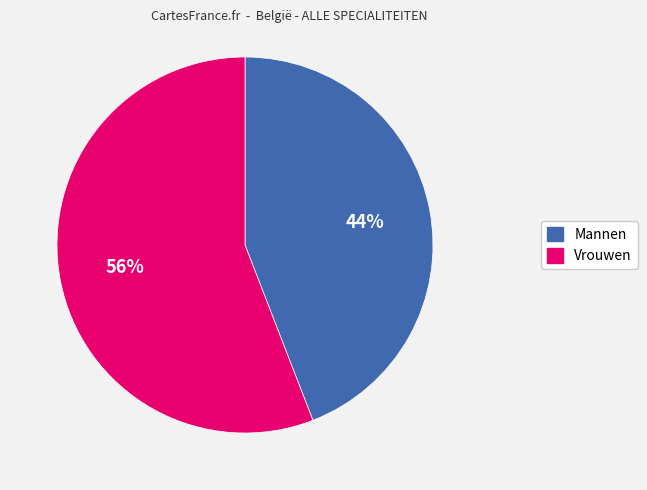

Do Mannen and Vrouwen together represent more than half of the pie?

Yes